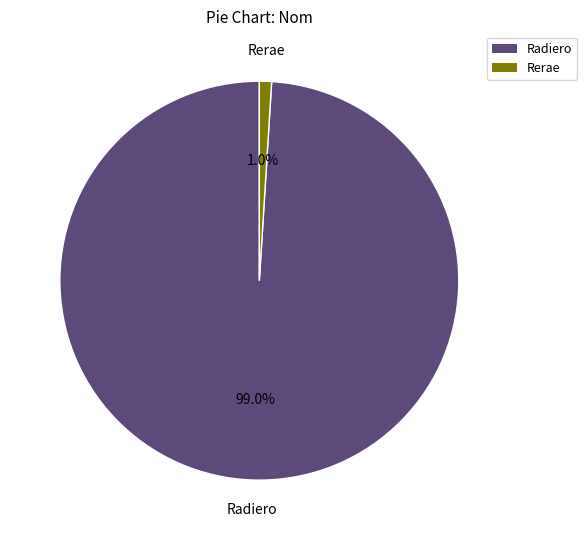

Which slice represents more than half of the pie?

Radiero